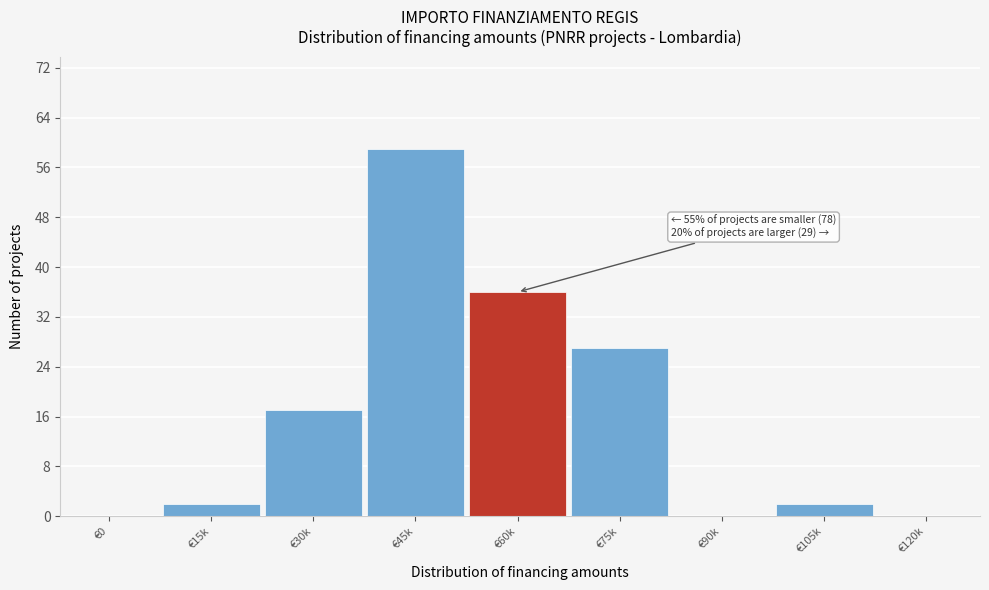

Reading left to right, transcribe all the data shown in this chart.

€0=0	€15k=2	€30k=17	€45k=59	€60k=36	€75k=27	€90k=0	€105k=2	€120k=0